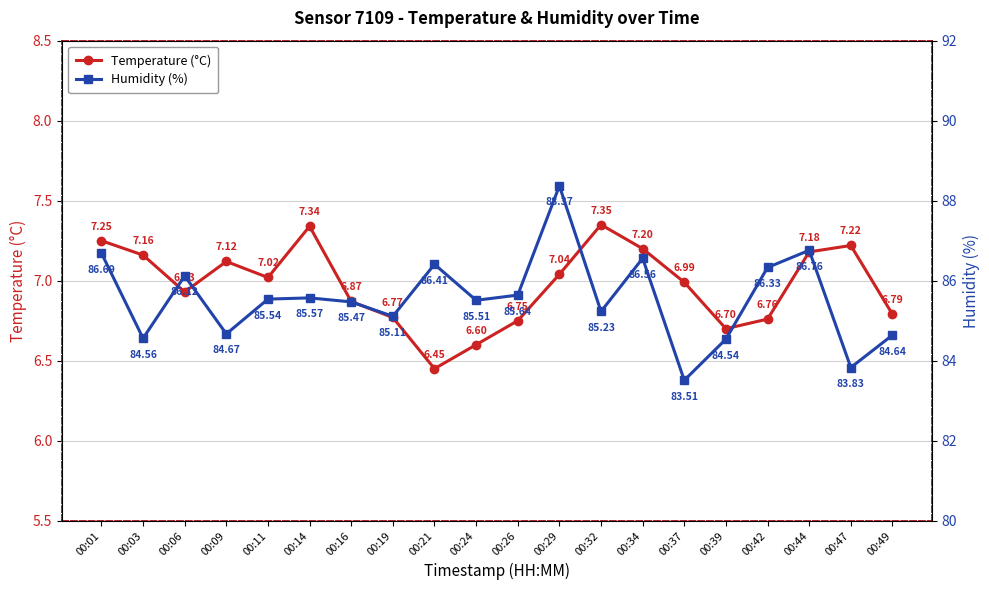

How many lines are shown in the chart?

2